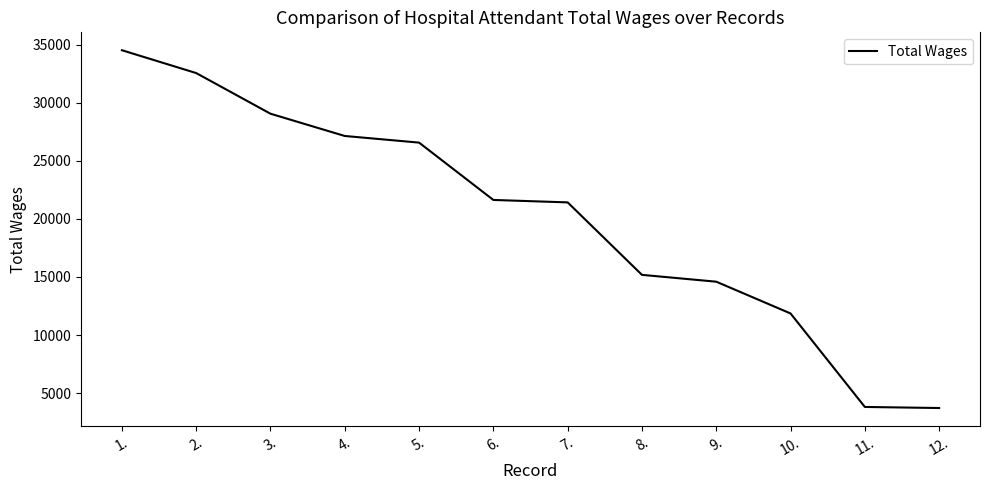

Is it true that the value at 6. is 35036?

False